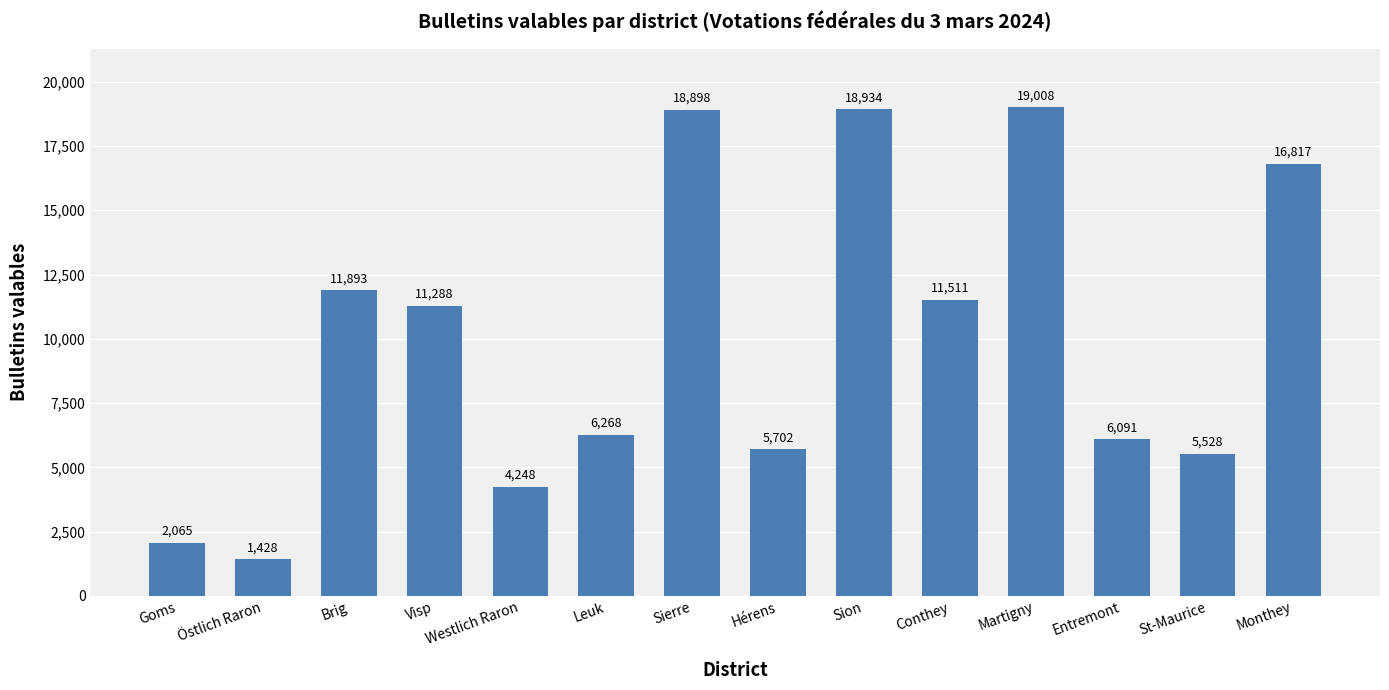

Rank the categories by value from lowest to highest.

Östlich Raron, Goms, Westlich Raron, St-Maurice, Hérens, Entremont, Leuk, Visp, Conthey, Brig, Monthey, Sierre, Sion, Martigny